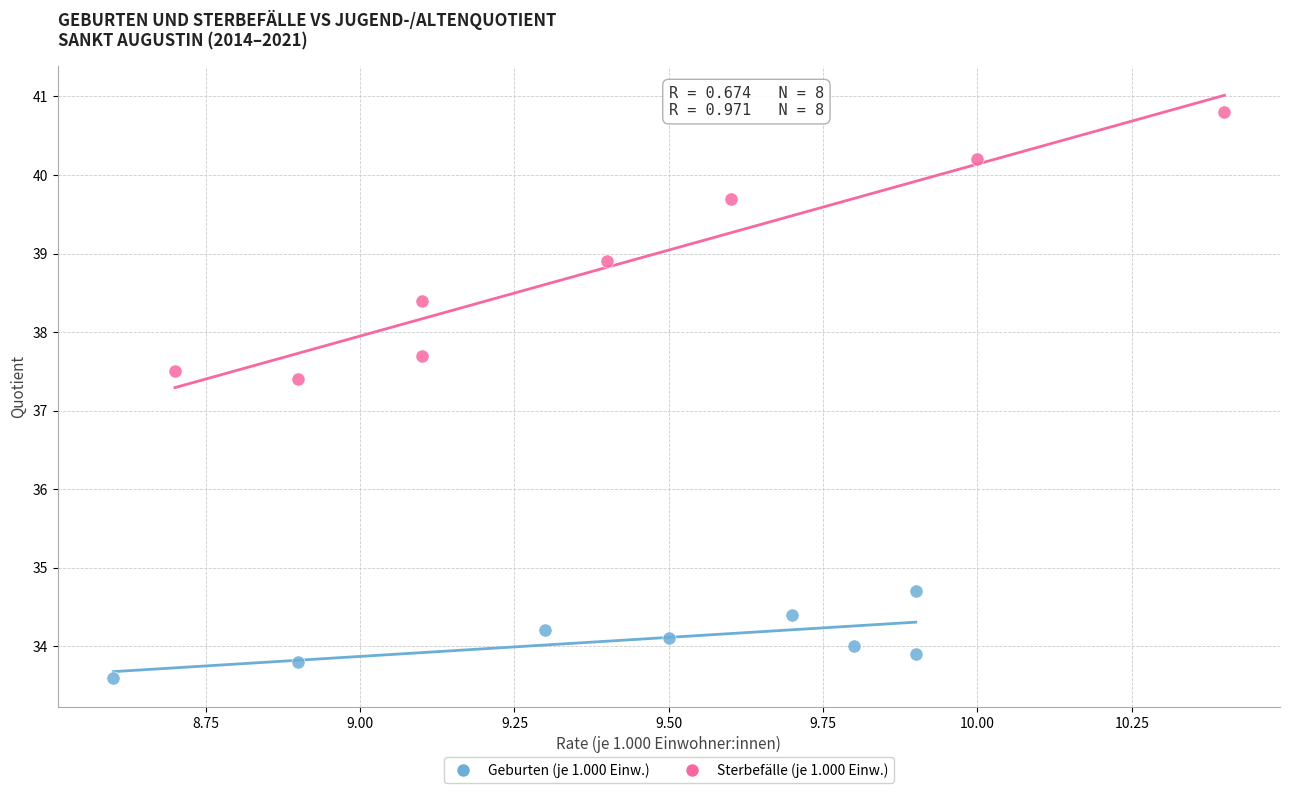

Which series has the largest Y range (max minus min)?

Sterbefälle (je 1.000 Einw.)